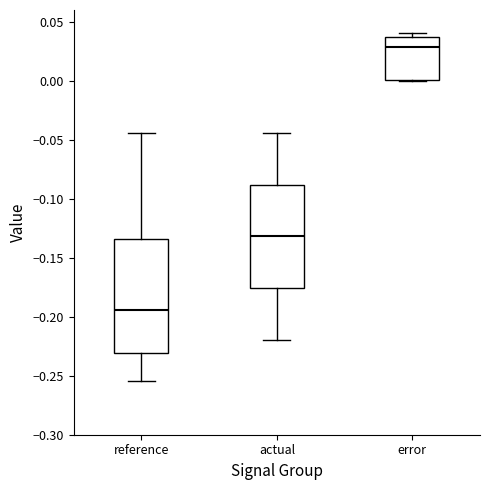

Where does the median line of the box for reference sit on the y-axis? The values are not printed on the chart, so give them approximately, as read against the axis.

-0.195